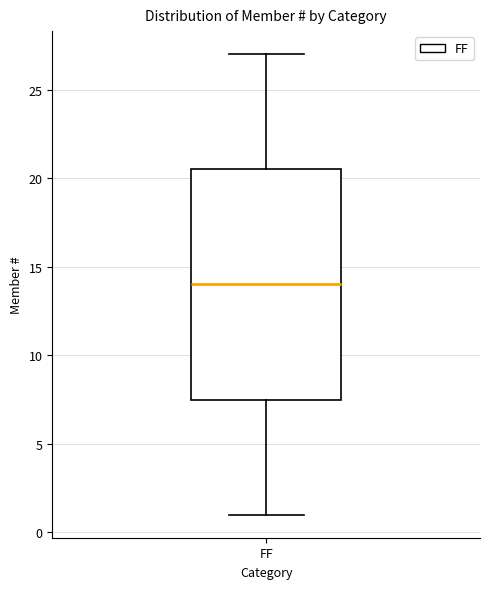

Where does the lower whisker of the box for FF end on the y-axis? The values are not printed on the chart, so give them approximately, as read against the axis.

1.0